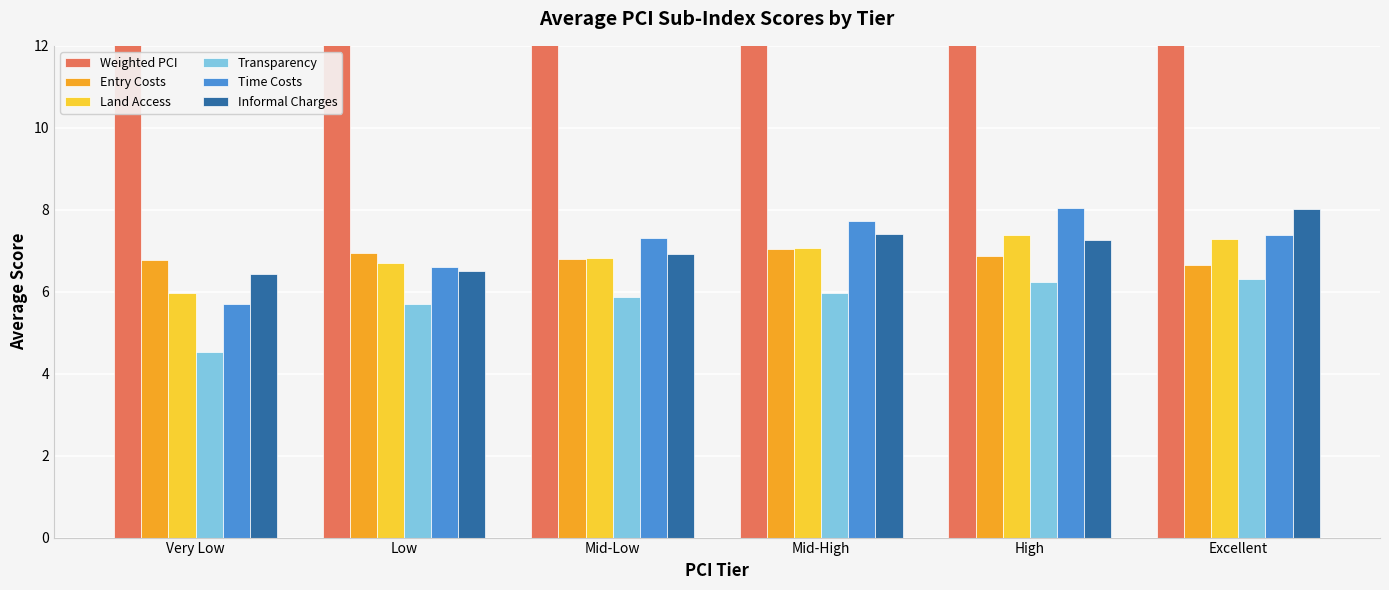

What is the difference between the second highest and minimum values in the Weighted PCI series?

10.1